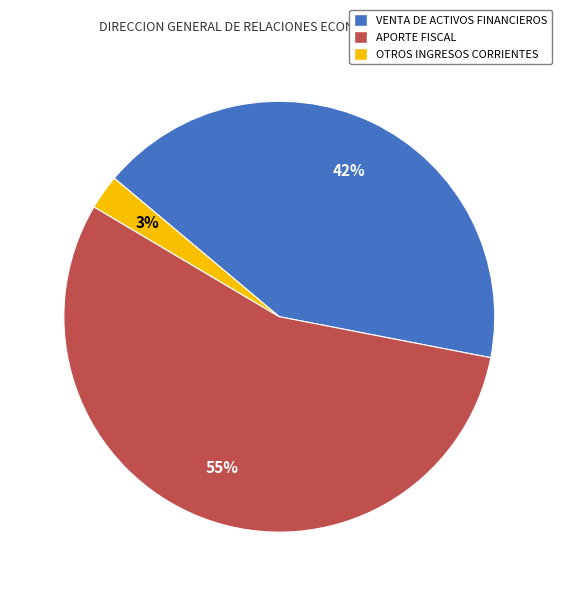

Approximately how many times larger is the value at OTROS INGRESOS CORRIENTES compared to VENTA DE ACTIVOS FINANCIEROS?

0.1